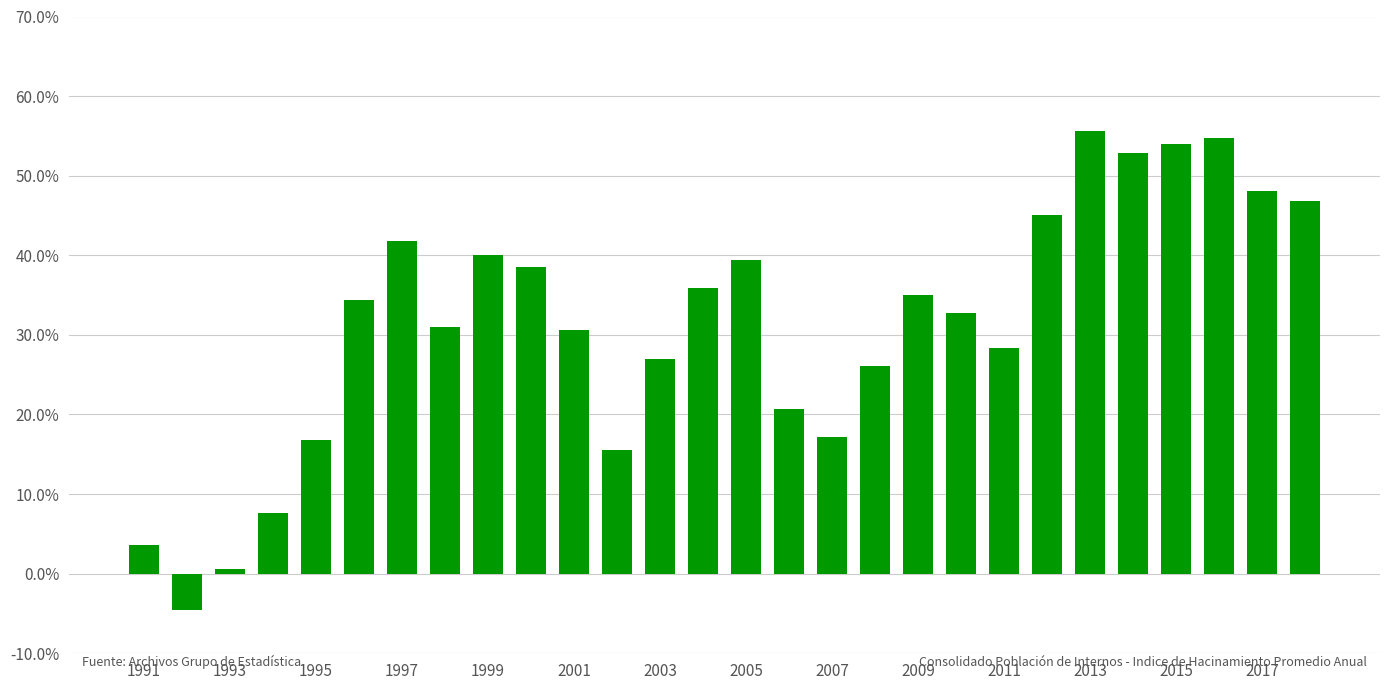

Reading right to left, list all the values displayed in this chart.

0.5	0.5	0.5	0.5	0.5	0.6	0.5	0.3	0.3	0.4	0.3	0.2	0.2	0.4	0.4	0.3	0.2	0.3	0.4	0.4	0.3	0.4	0.3	0.2	0.1	0.0	-0.0	0.0